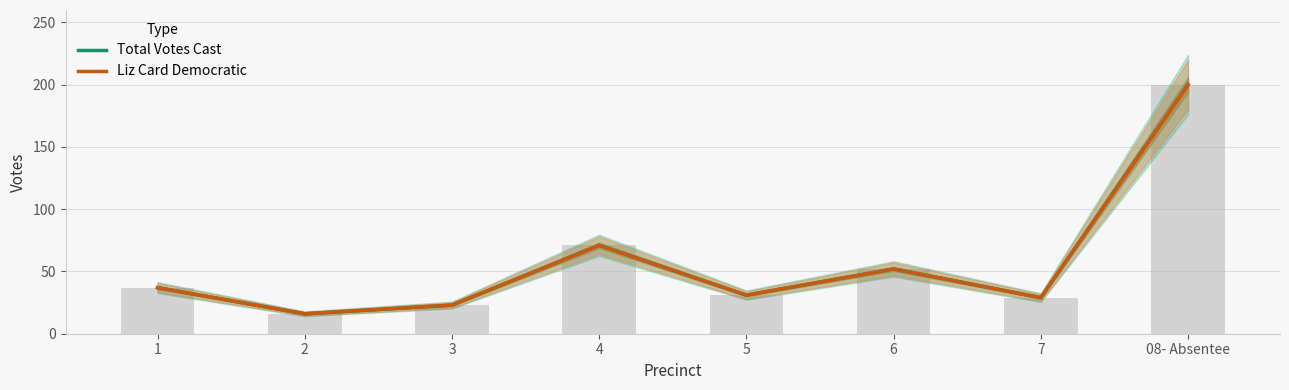

What is the sum of all Total Votes Cast values?

459